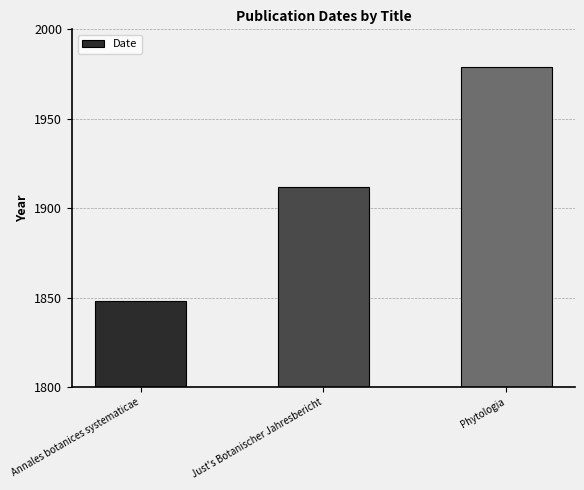

Reading left to right, what are all the values shown in this chart?

Annales botanices systematicae=1848	Just's Botanischer Jahresbericht=1912	Phytologia=1979